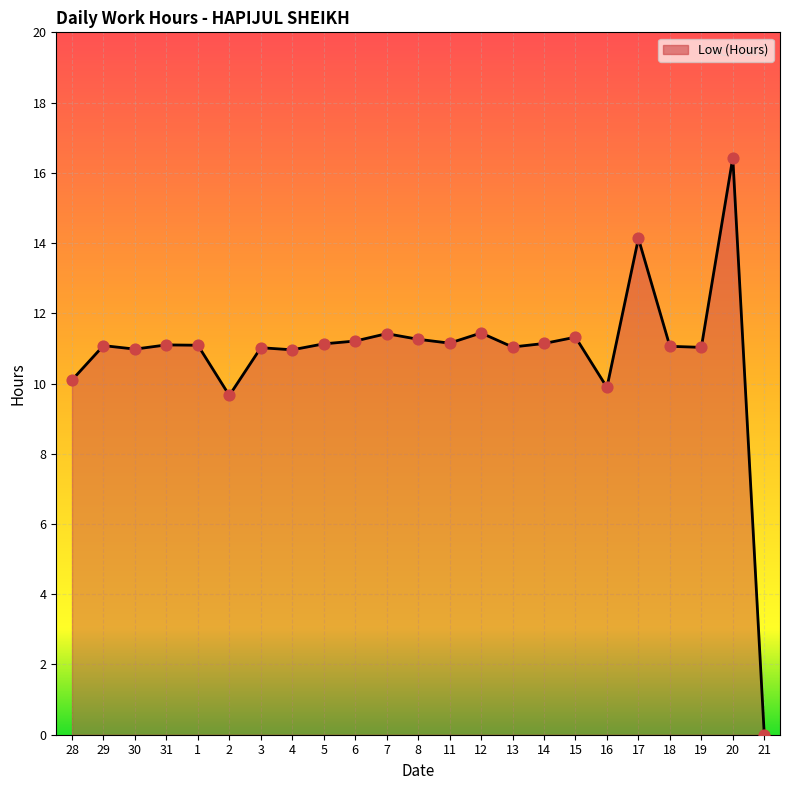

Which series contains the lowest Y value?

Low (Hours) (line)